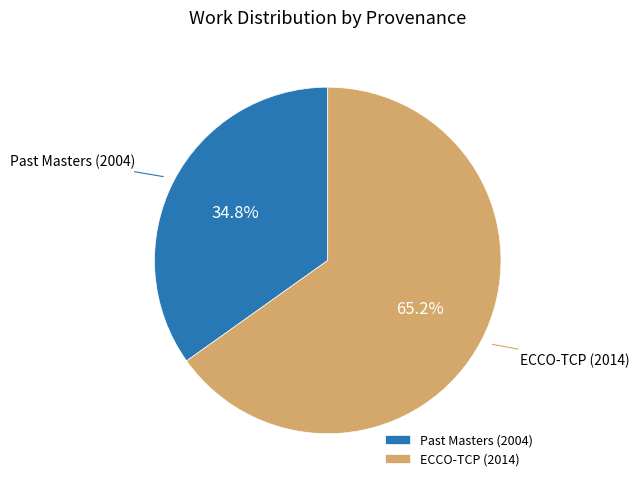

How many slices are in this pie chart?

2